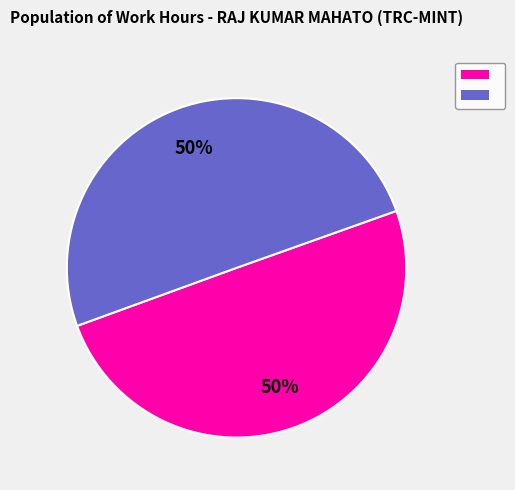

To the nearest percent, what is the average slice percentage?

50%